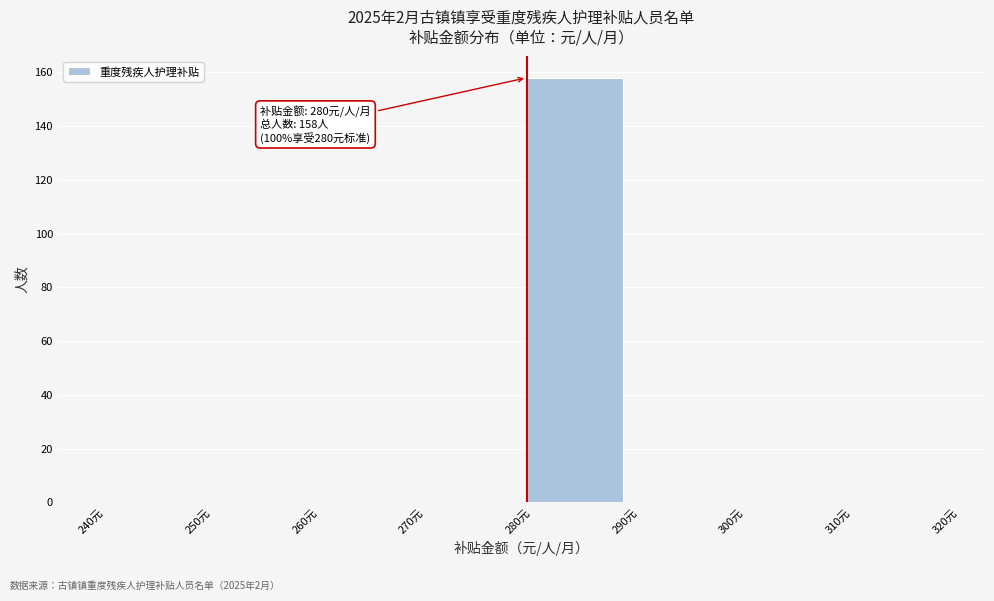

Which range on the x-axis has the tallest bar?

280 to 290